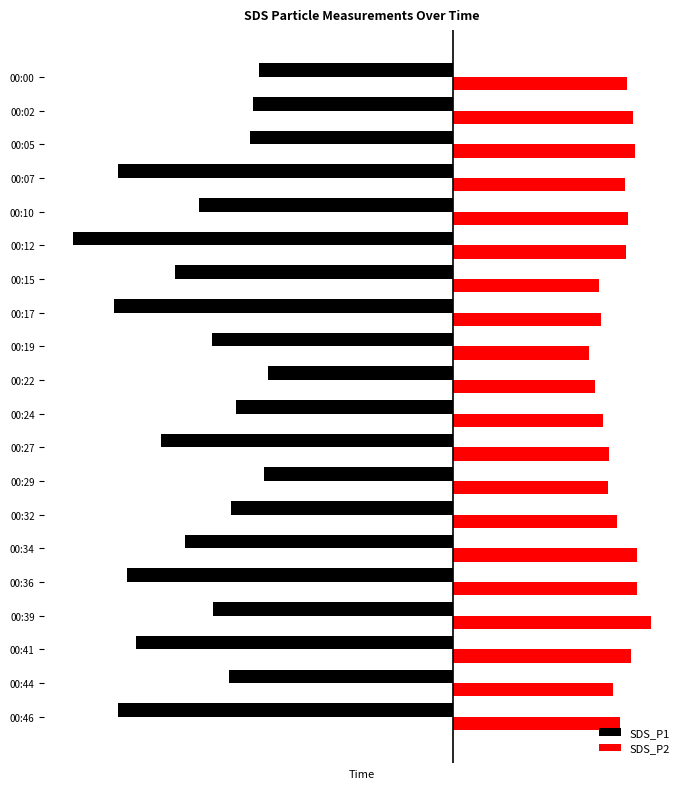

What are all the series names shown in the legend?

SDS_P1, SDS_P2